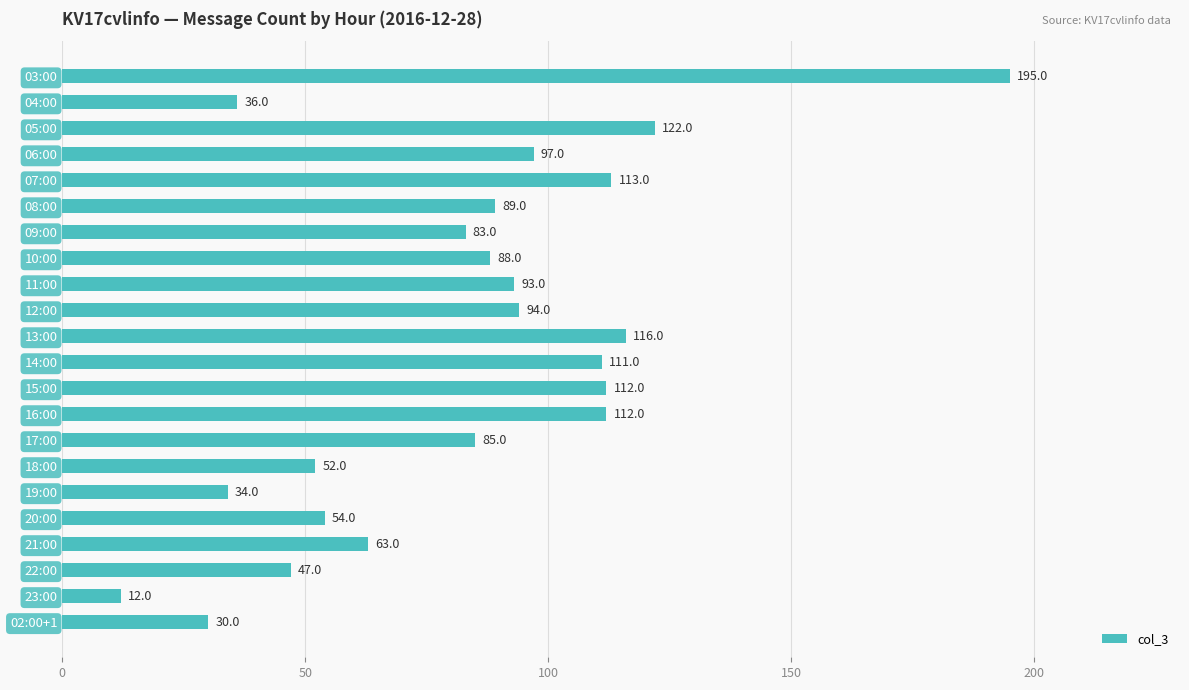

Reading top to bottom, list all the values displayed in this chart.

195	36	122	97	113	89	83	88	93	94	116	111	112	112	85	52	34	54	63	47	12	30